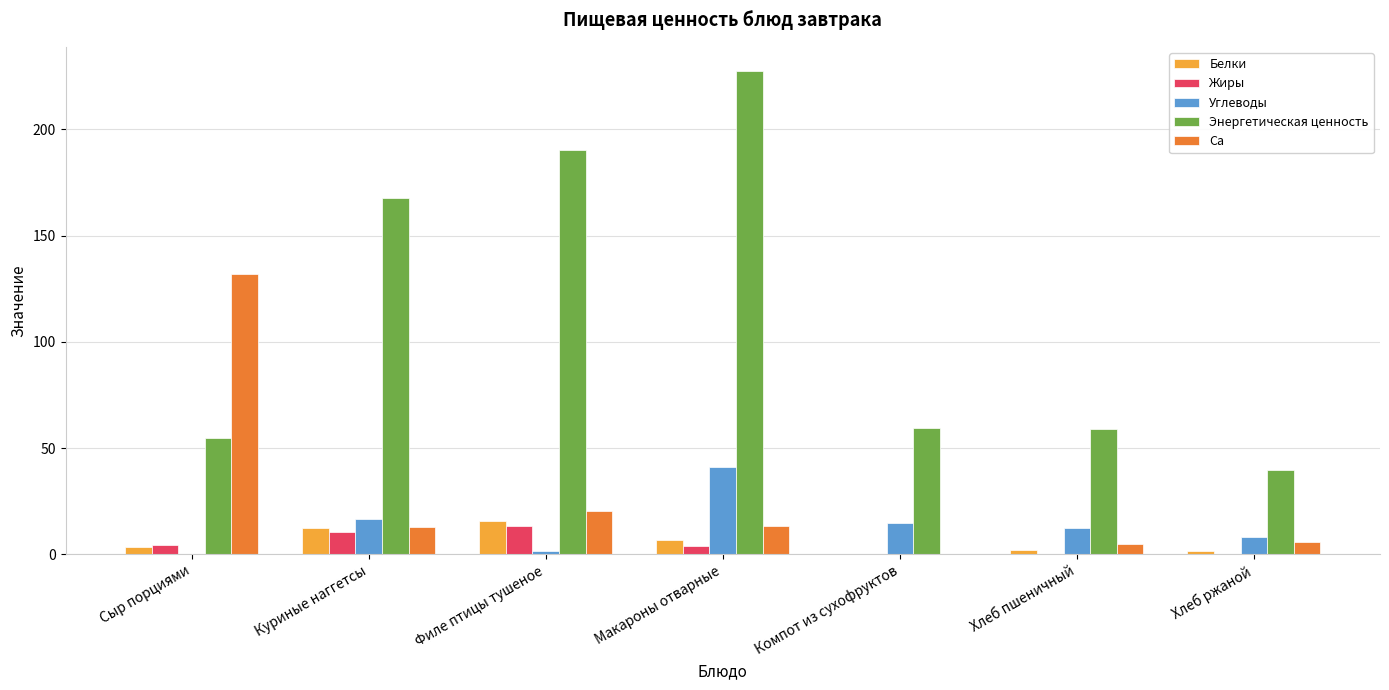

Which category has the highest value across all series?

Макароны отварные